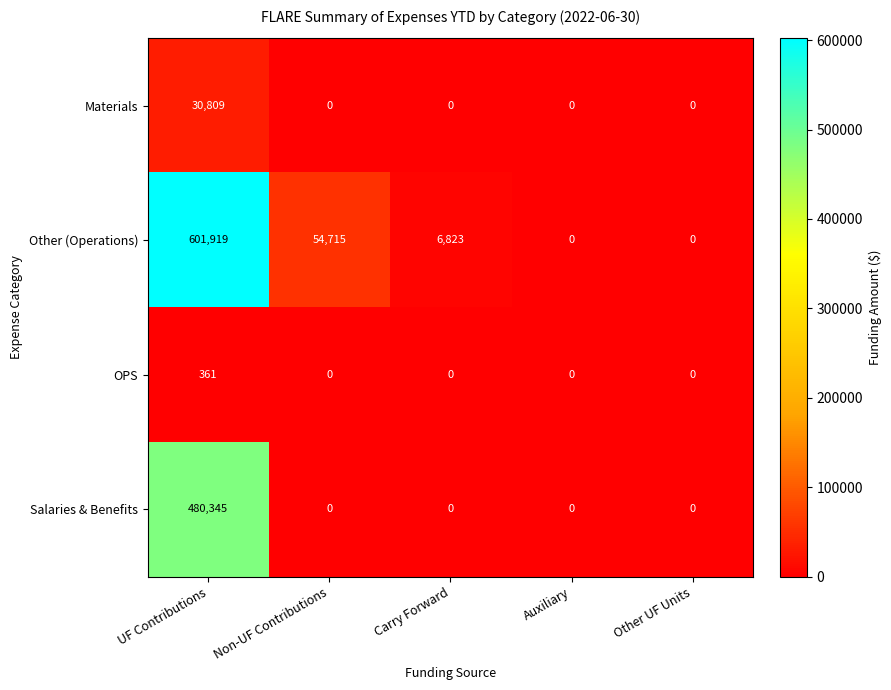

List the series in order of their peak value, lowest first.

OPS, Materials, Salaries & Benefits, Other (Operations)